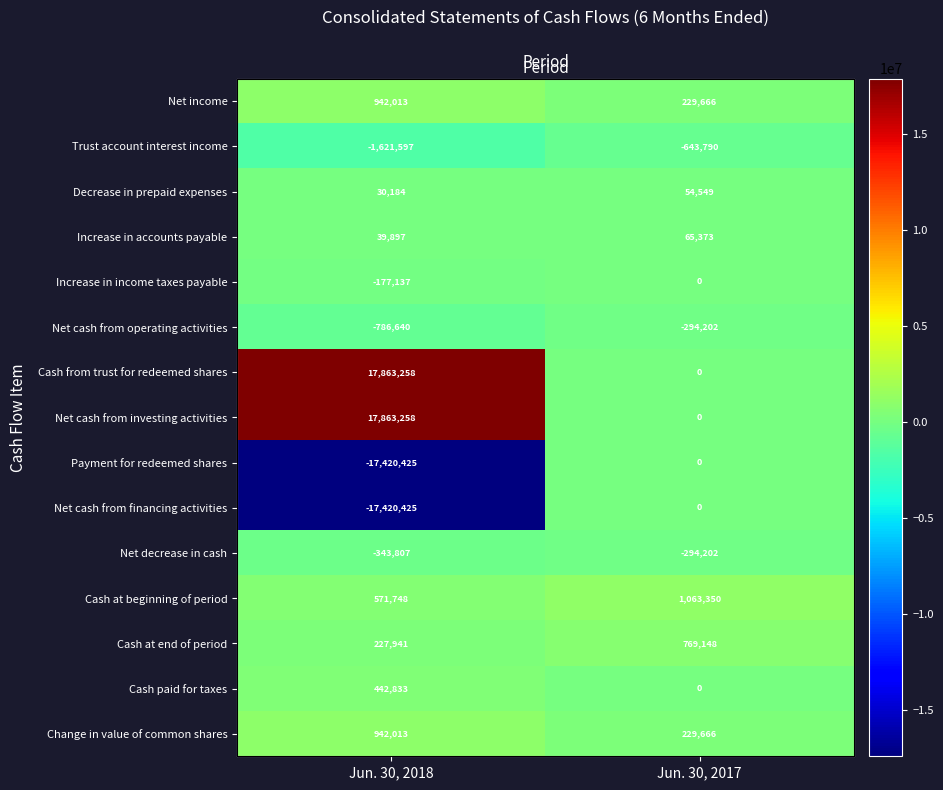

True or false: Net income has a value of 229666 at Jun. 30, 2017.

True